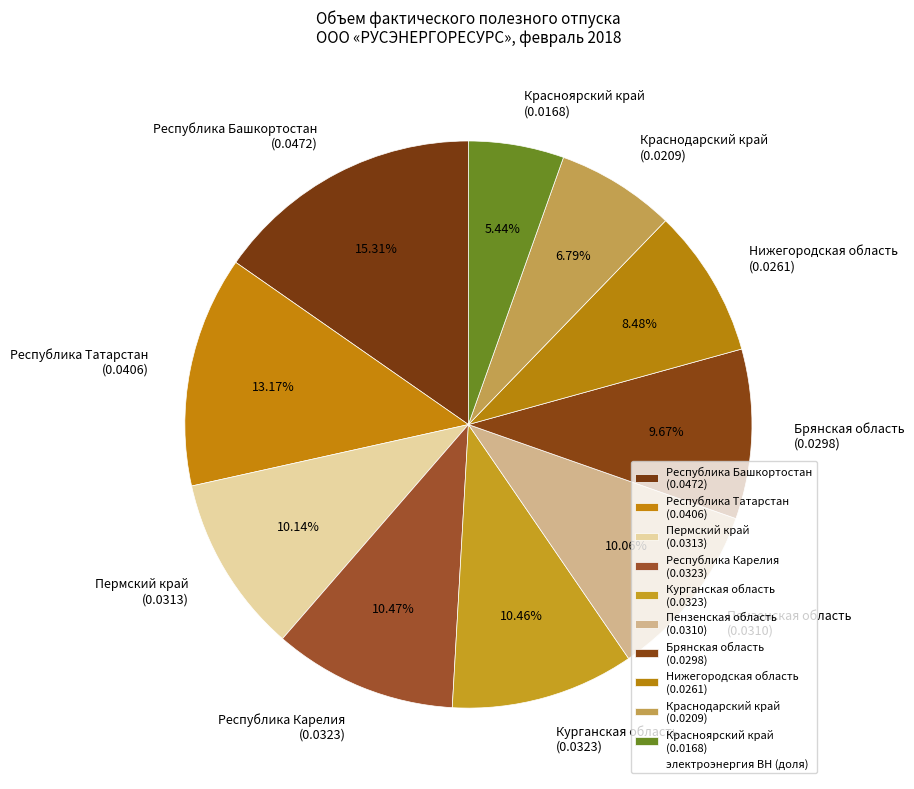

How many segments does this pie chart have?

10